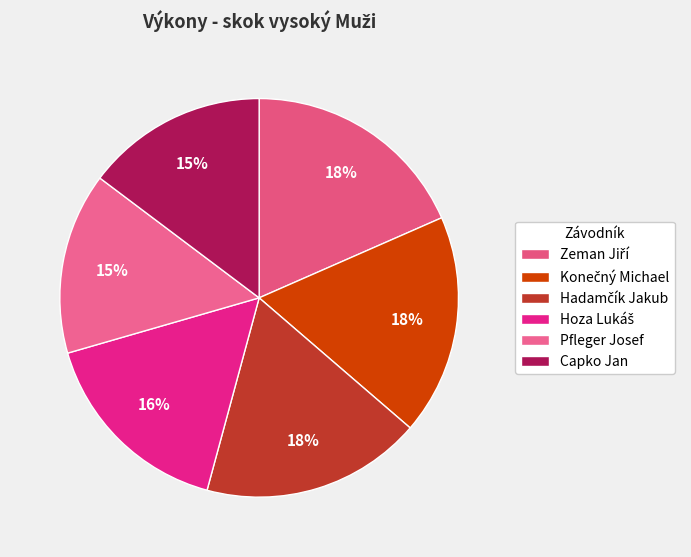

How many slices are in this pie chart?

6